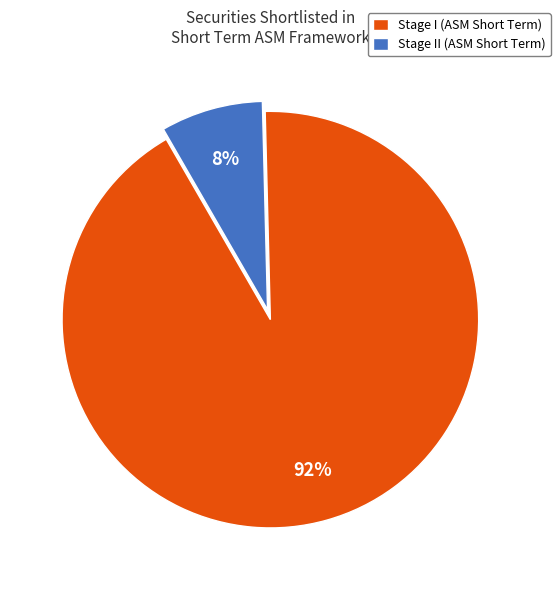

What is the majority slice?

Stage I (ASM Short Term)